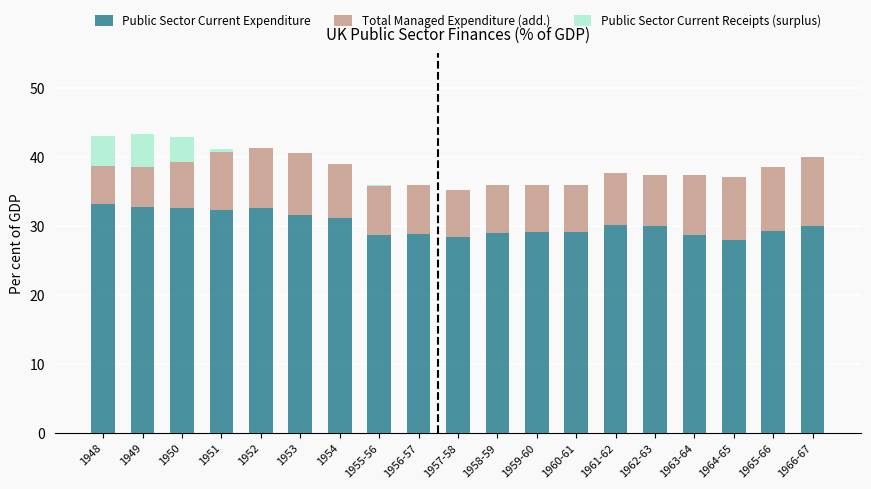

Are the bars horizontal?

No